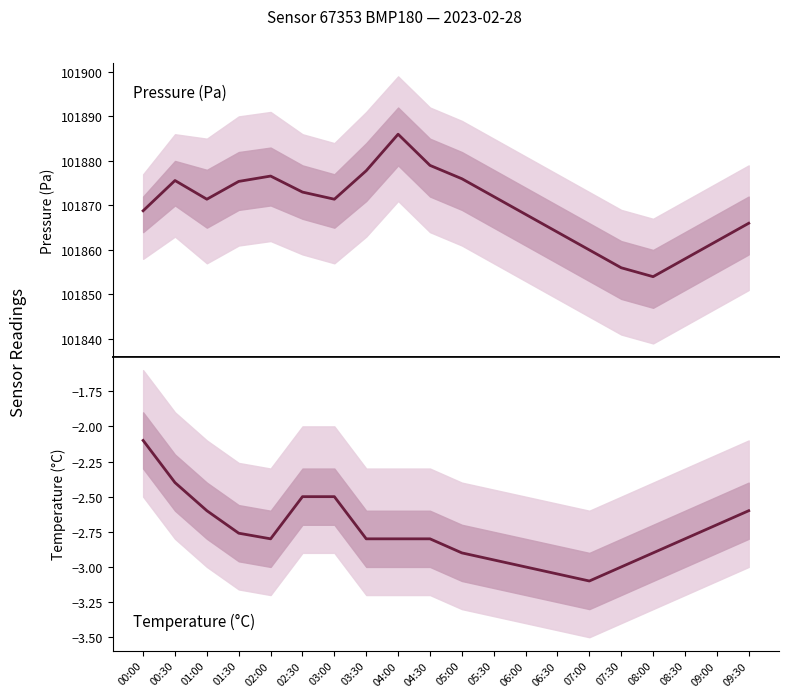

What is the value of the Pressure (Pa) point at the 14th from the left?

101864.0